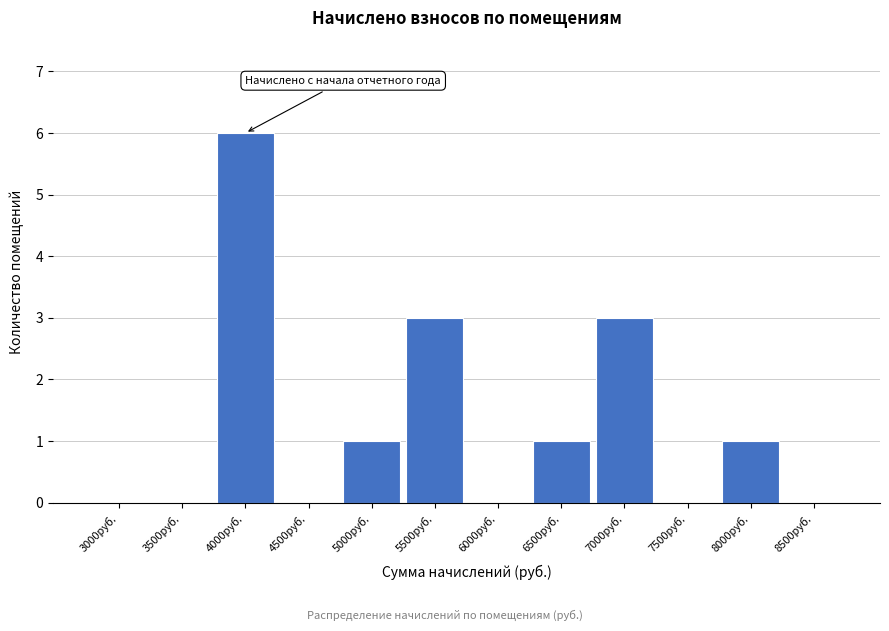

Reading right to left, transcribe all the data shown in this chart.

8500руб.=0	8000руб.=1	7500руб.=0	7000руб.=3	6500руб.=1	6000руб.=0	5500руб.=3	5000руб.=1	4500руб.=0	4000руб.=6	3500руб.=0	3000руб.=0